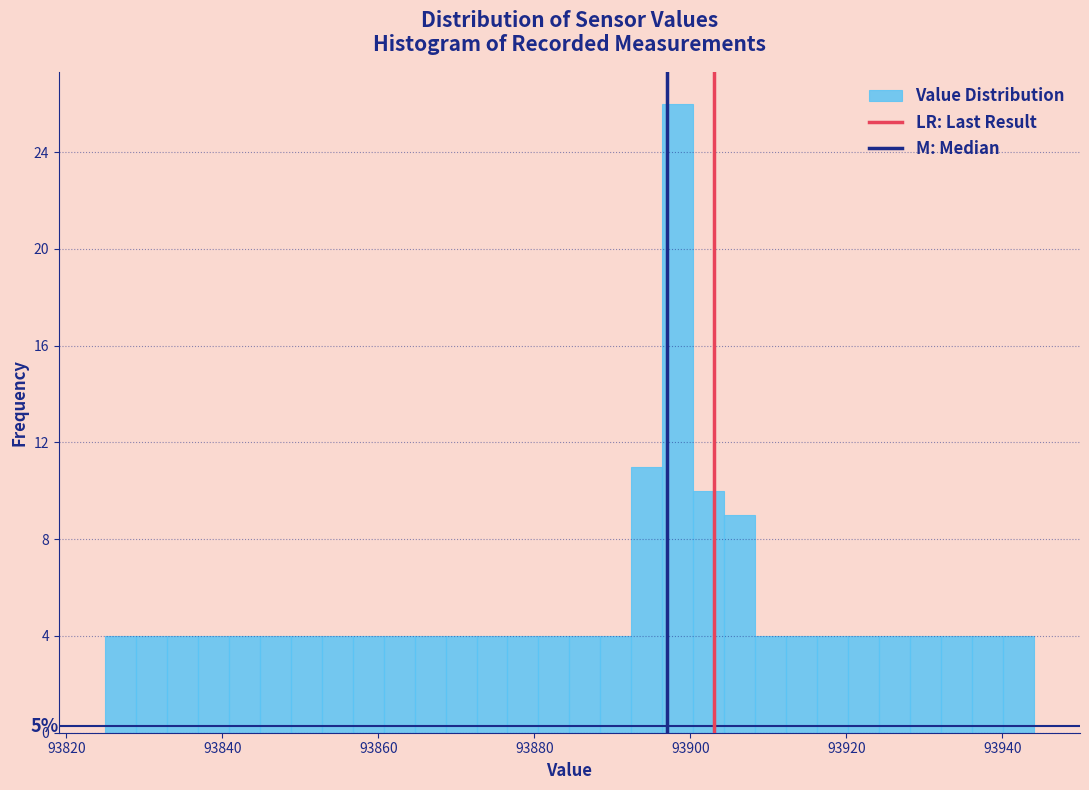

Read against the x-axis, roughly where is the centre of the tallest bar?

93898